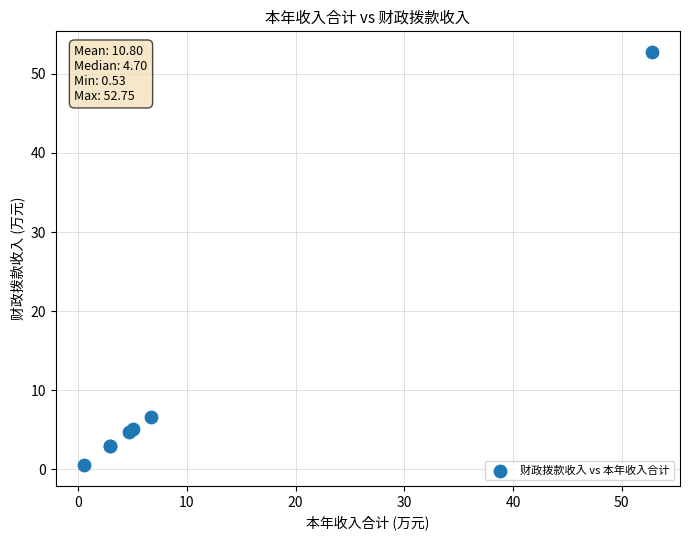

What Y value in the scatter plot is closest to 26?

6.7